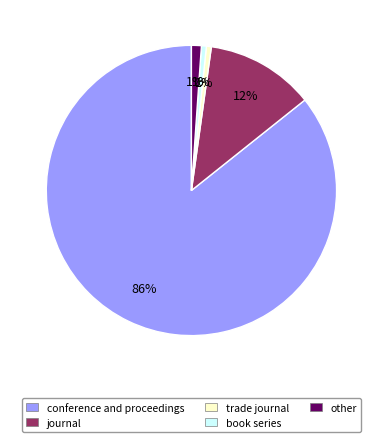

Is the sum of journal and conference and proceedings greater than half?

Yes